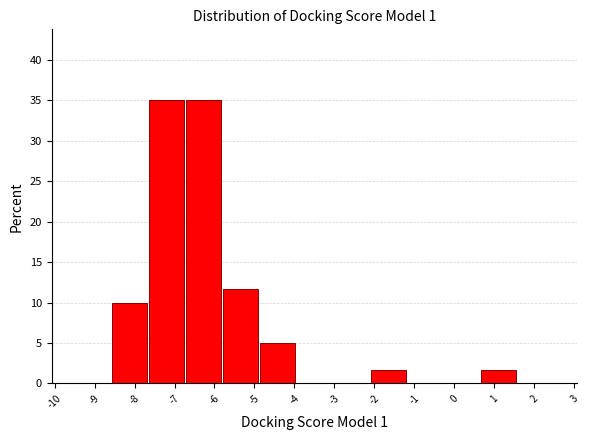

Reading left to right, list every bar in this chart as the range it spans on the x-axis followed by its height. Neither the bar edges nor the heights are printed on the chart, so give them approximately, as read against the axes.

-9.5 to -8.6: 0
-8.6 to -7.7: 10.0
-7.7 to -6.7: 35.0
-6.7 to -5.8: 35.0
-5.8 to -4.9: 11.5
-4.9 to -4.0: 5.0
-4.0 to -3.0: 0
-3.0 to -2.1: 0
-2.1 to -1.2: 1.5
-1.2 to -0.3: 0
-0.3 to 0.7: 0
0.7 to 1.6: 1.5
1.6 to 2.5: 0